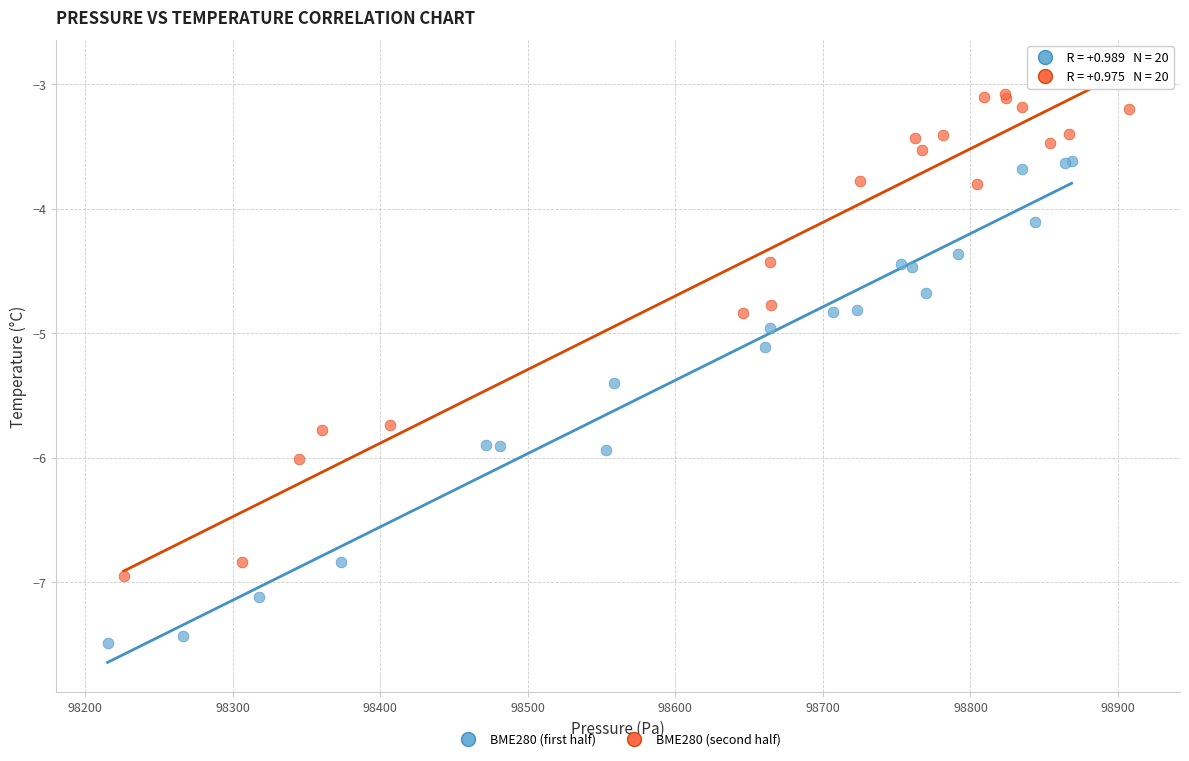

Which series reaches the minimum Y coordinate?

BME280 (first half)